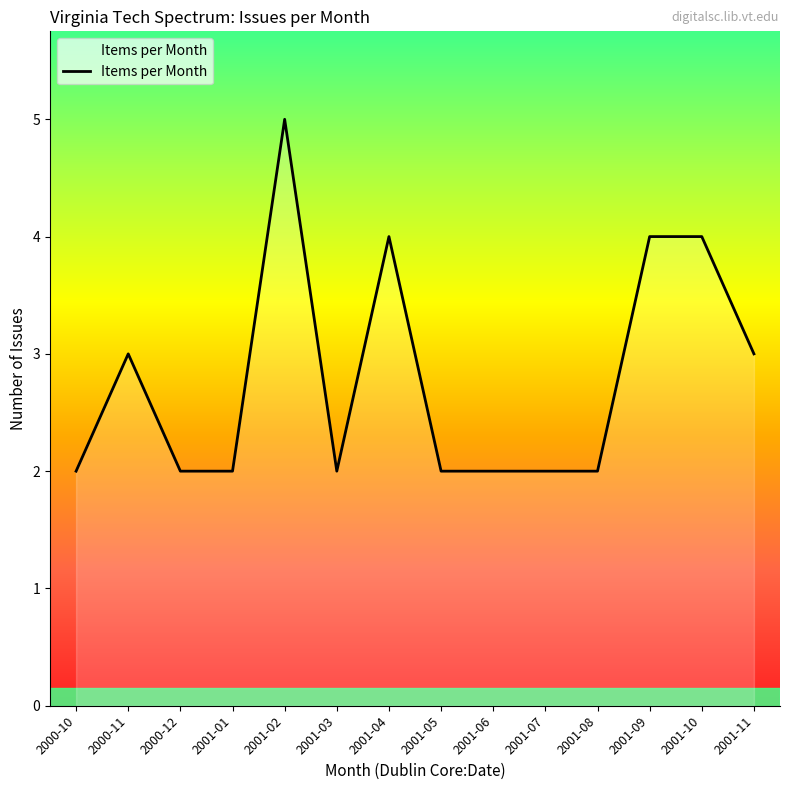

What is the change in value from 2001-01 to 2001-11?

+1